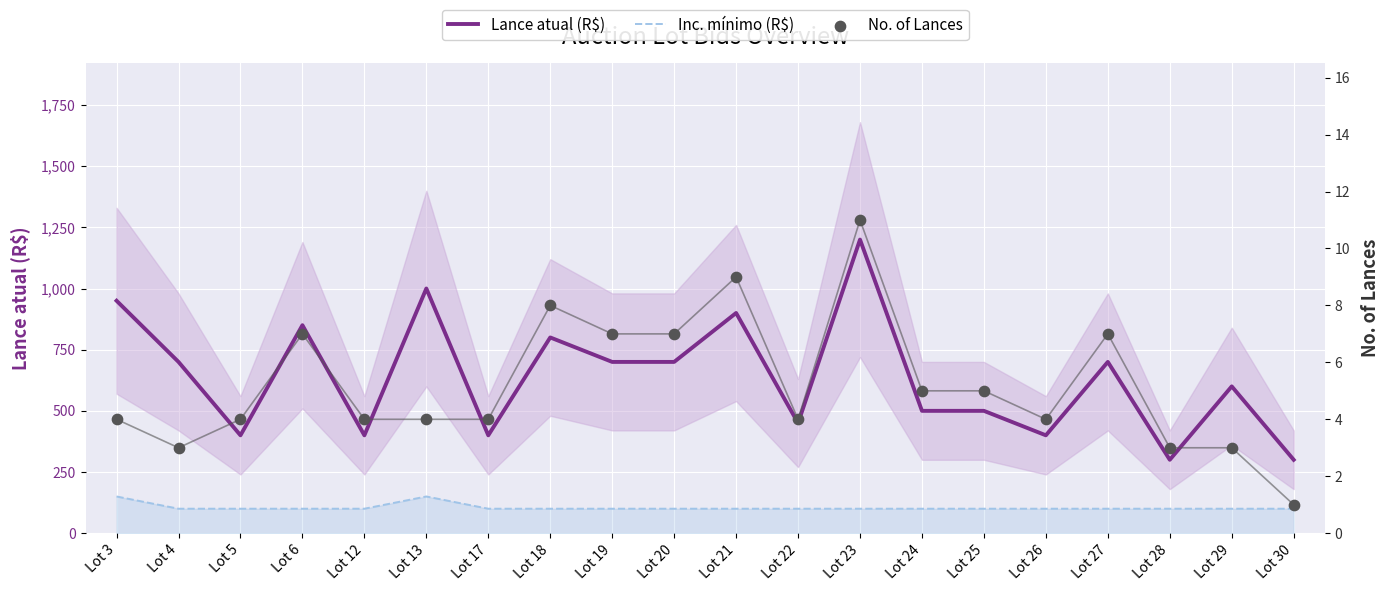

Which series contains the lowest Y value?

No. of Lances